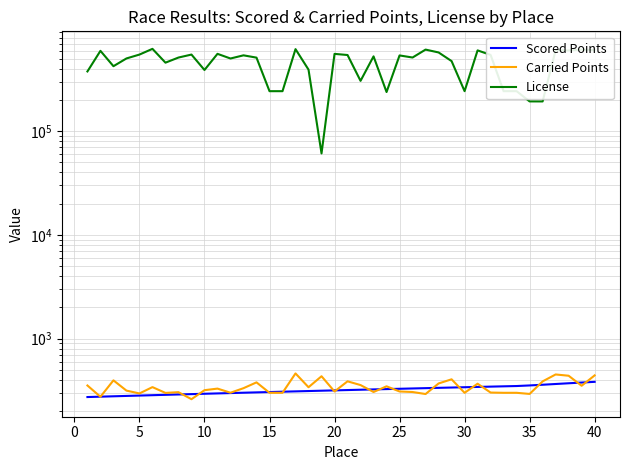

True or false: License has more than 2 points higher than both neighbors.

True